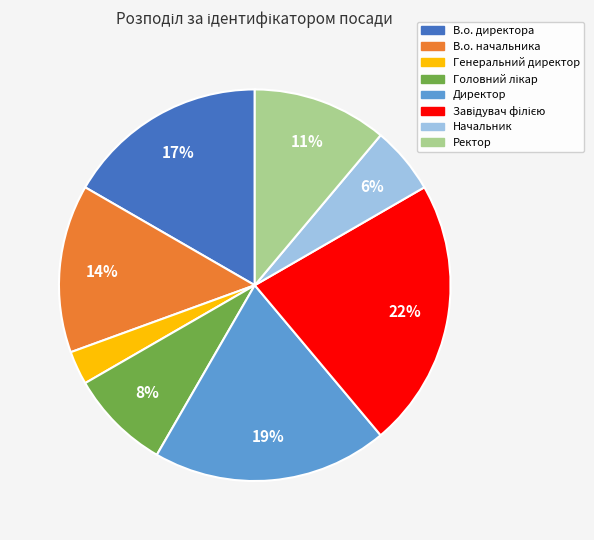

How many segments does this pie chart have?

8